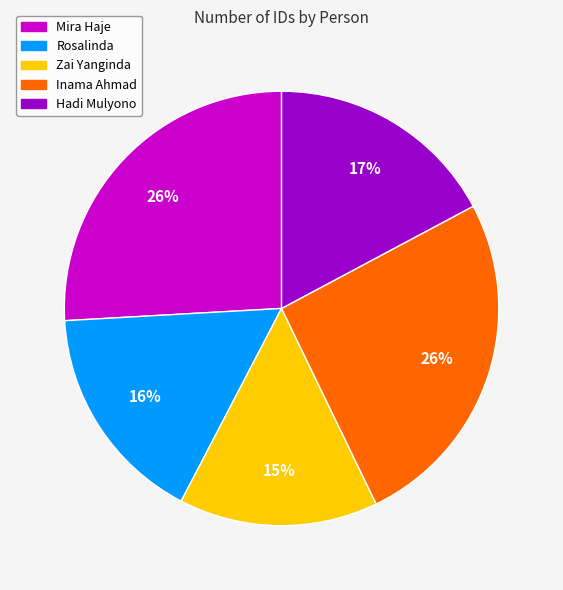

Is it true that Zai Yanginda is 15% of the pie?

True